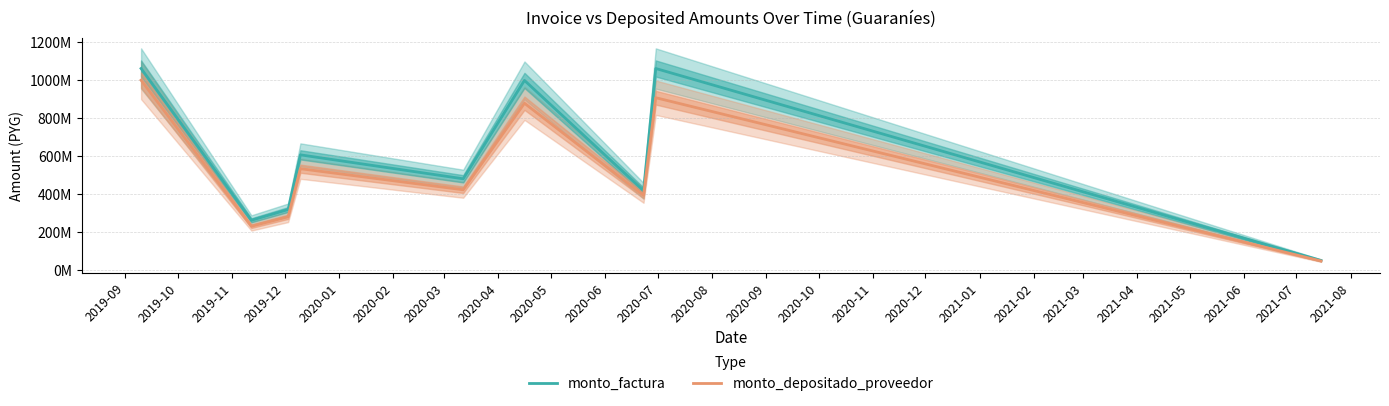

What is the value of the monto_depositado_proveedor point at the 9th from the left?

46368903